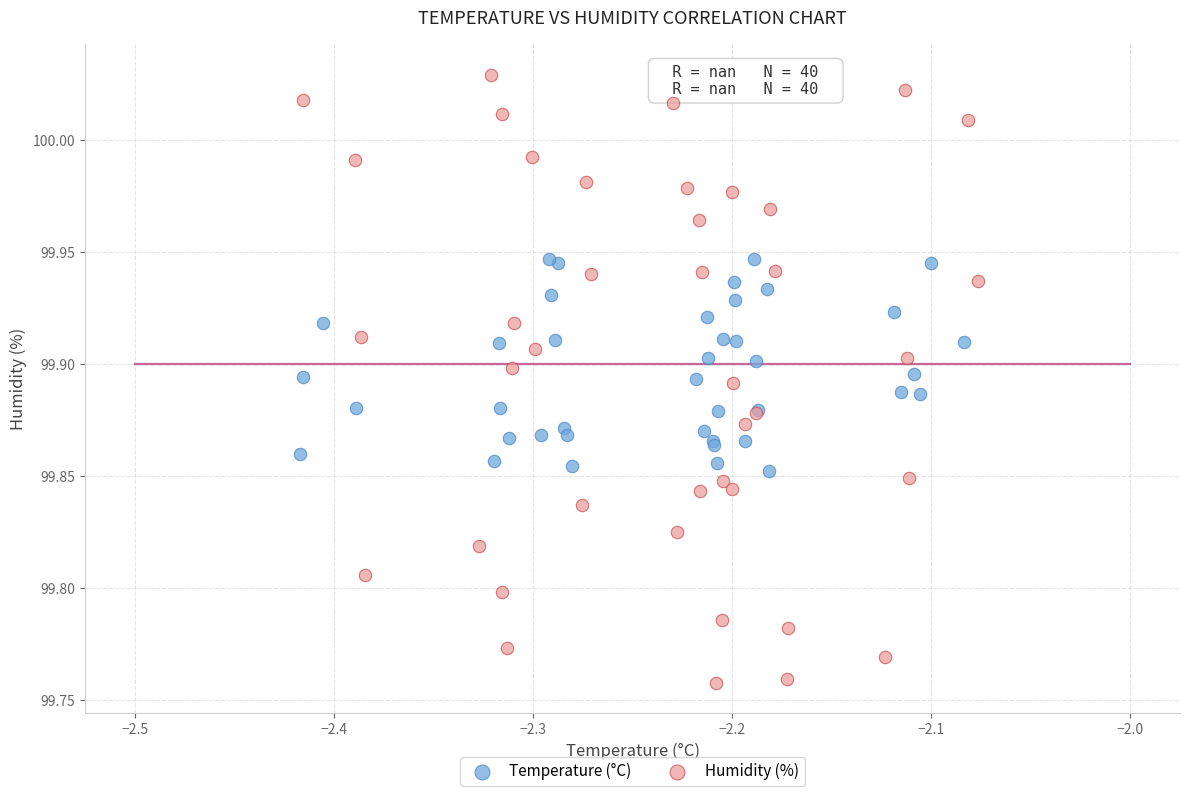

Which series has the widest spread of Y values?

Humidity (%)